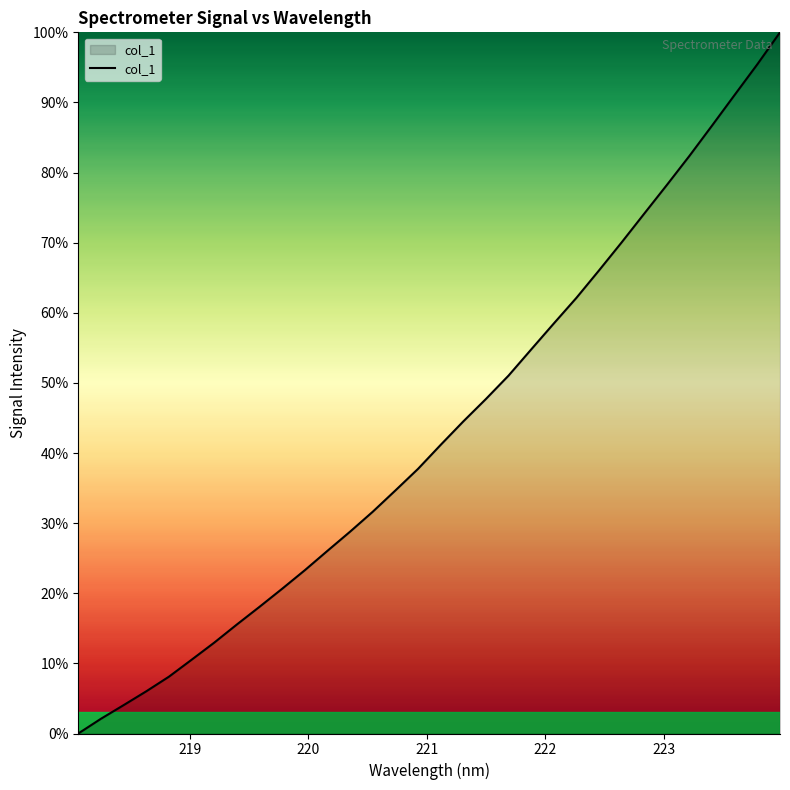

What is the difference between the maximum and minimum values?

100.0